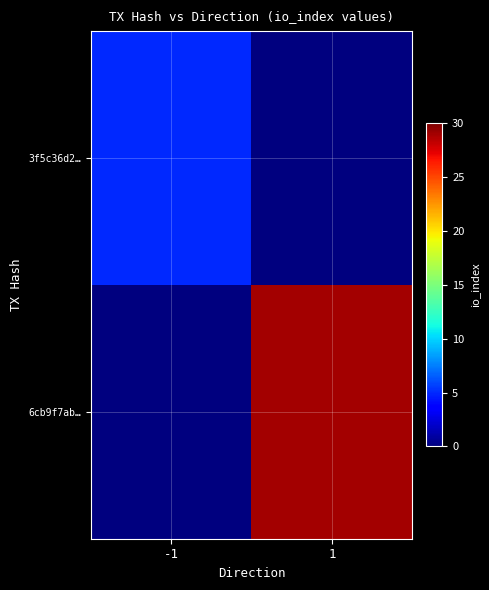

What is the spread (max minus min) of values at -1?

5